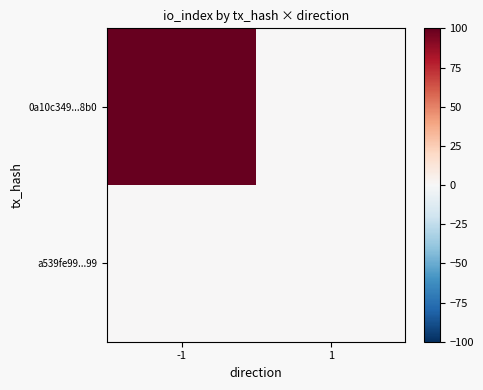

Which series has the largest total across all categories?

0a10c349...8b0